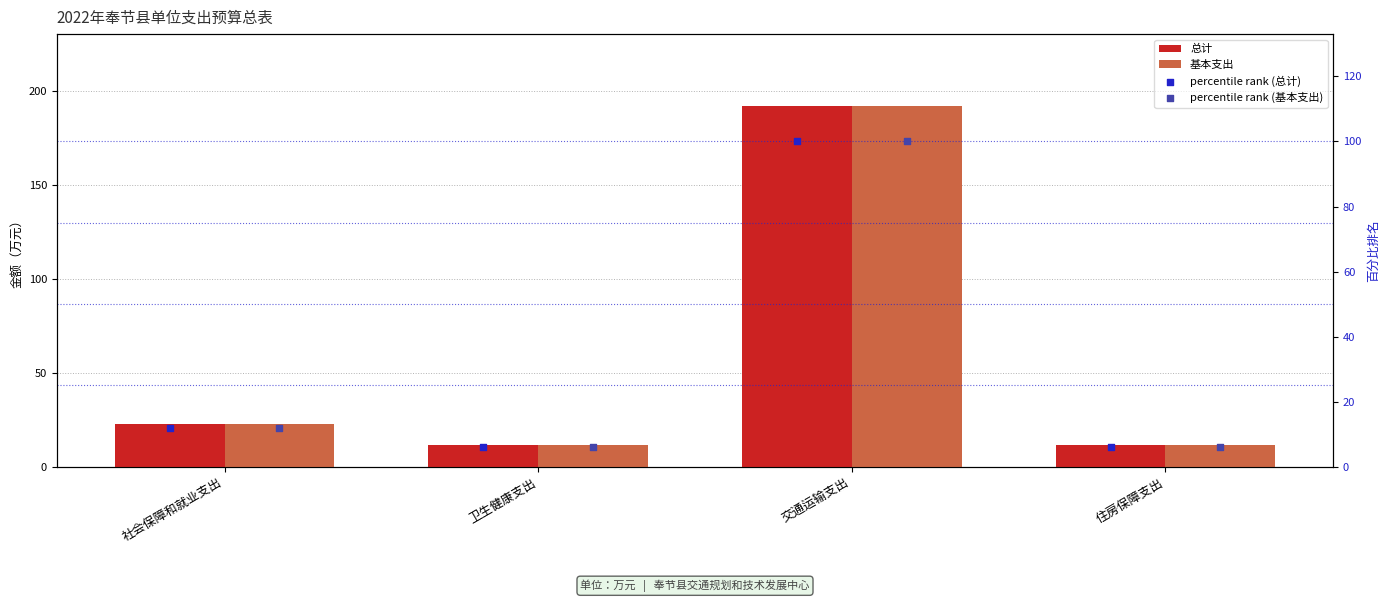

Is the value of 基本支出 at 社会保障和就业支出 greater than the value of percentile rank (总计) at 交通运输支出?

No